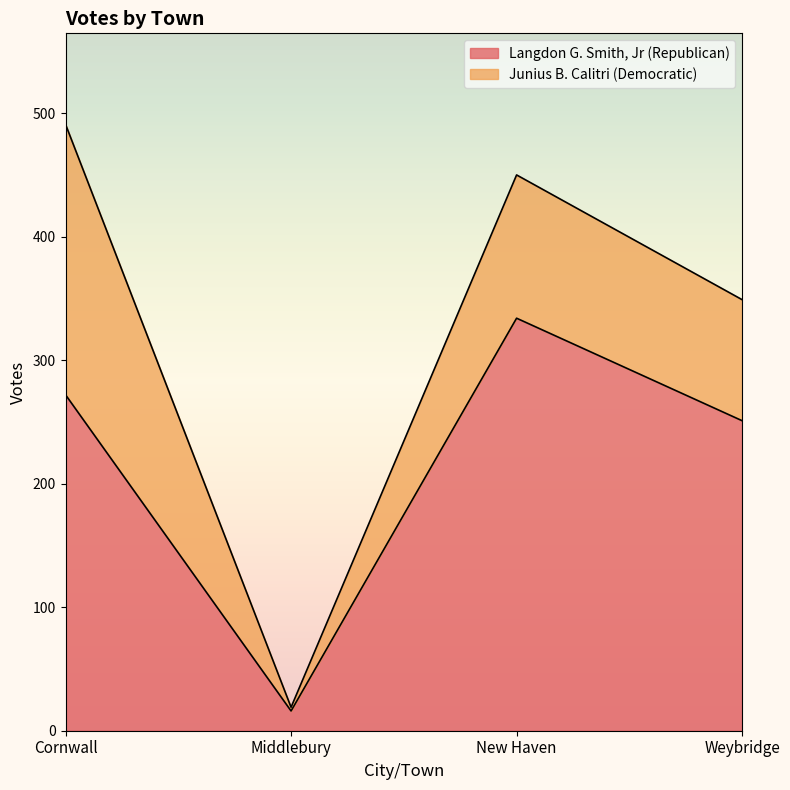

What is the average value?

218